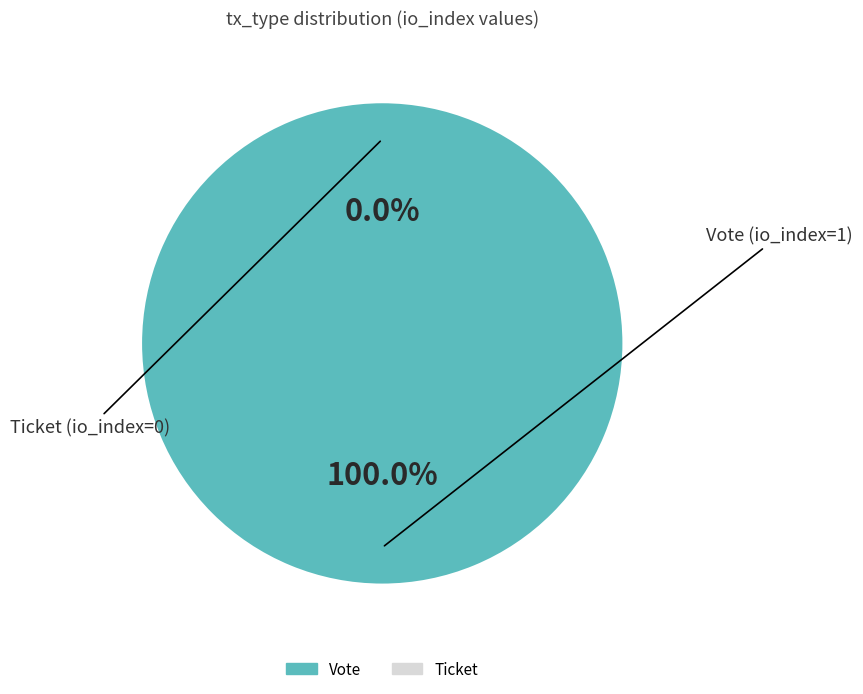

Which slice is the largest?

Vote